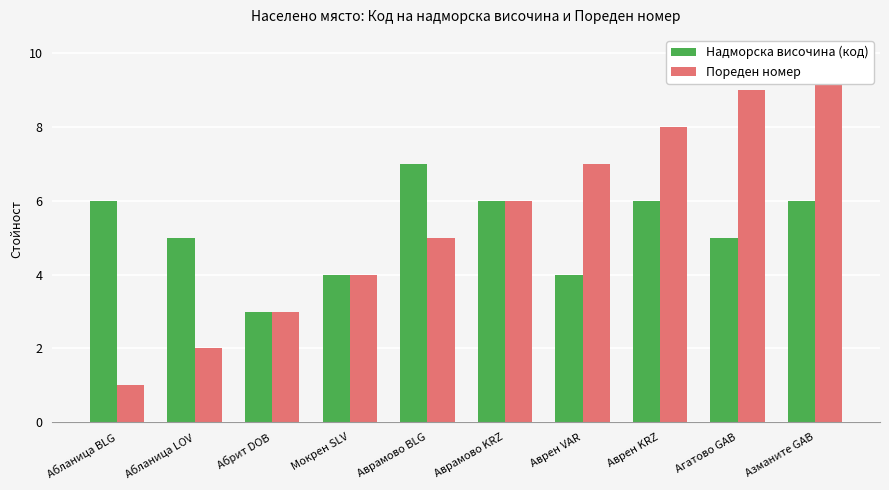

What is the difference between the Надморска височина (код) values at Аврен KRZ and Мокрен SLV?

2